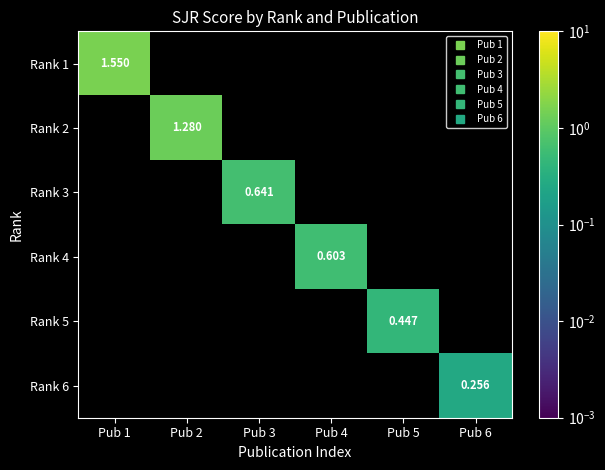

Which label corresponds to the largest value in the chart?

Pub 1